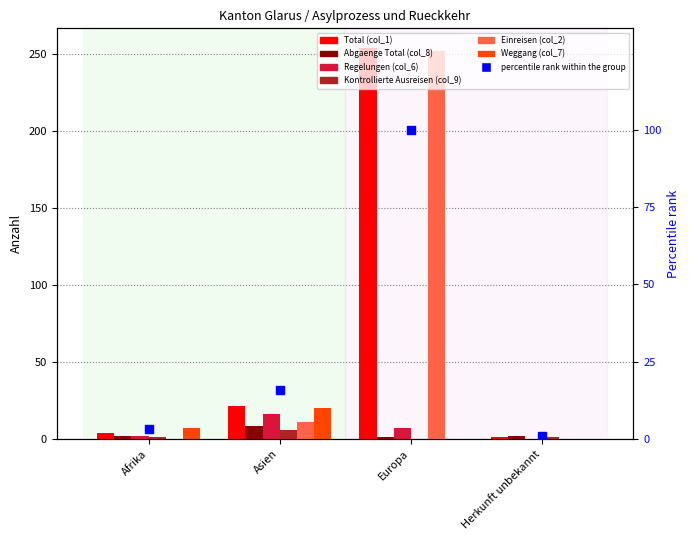

Is the value of Einreisen (col_2) at Europa greater than the value of Weggang (col_7) at Herkunft unbekannt?

Yes